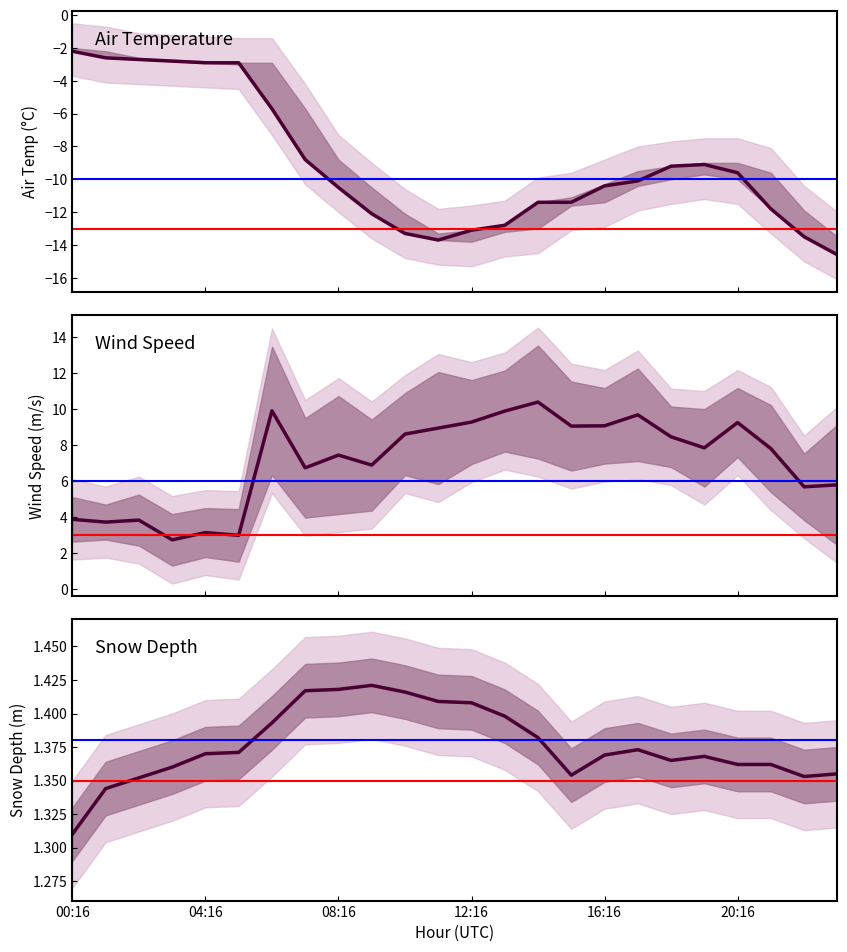

What position from the left is 23?

24